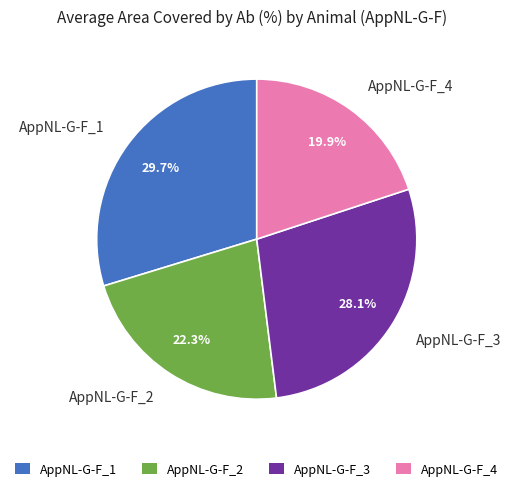

True or false: AppNL-G-F_3 accounts for 28% of the total.

True